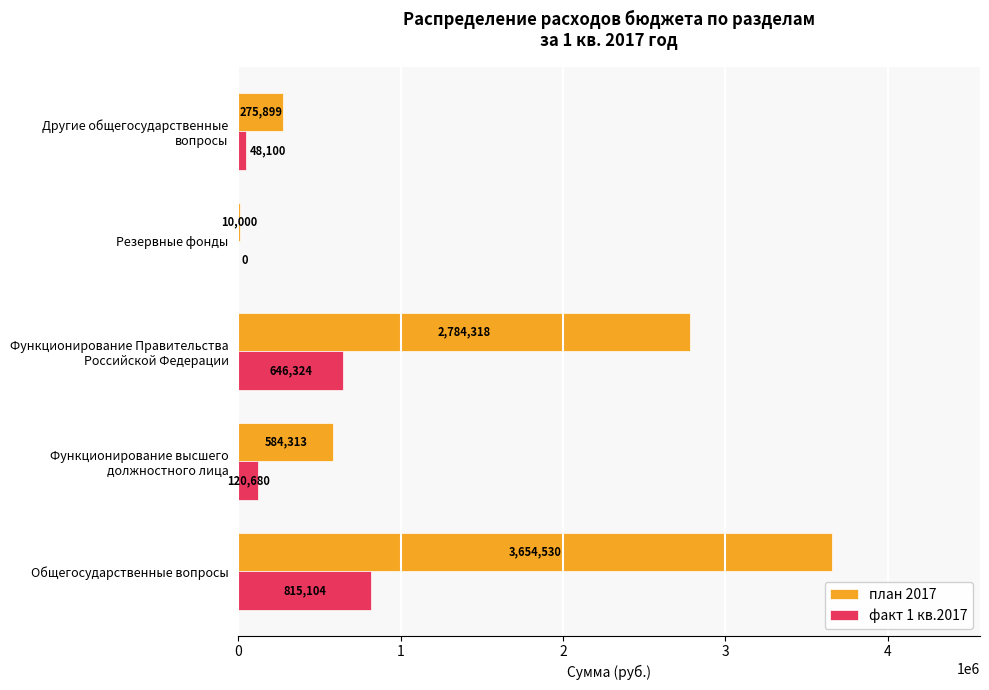

What is the approximate value of план 2017 at Общегосударственные вопросы?

3654530.0